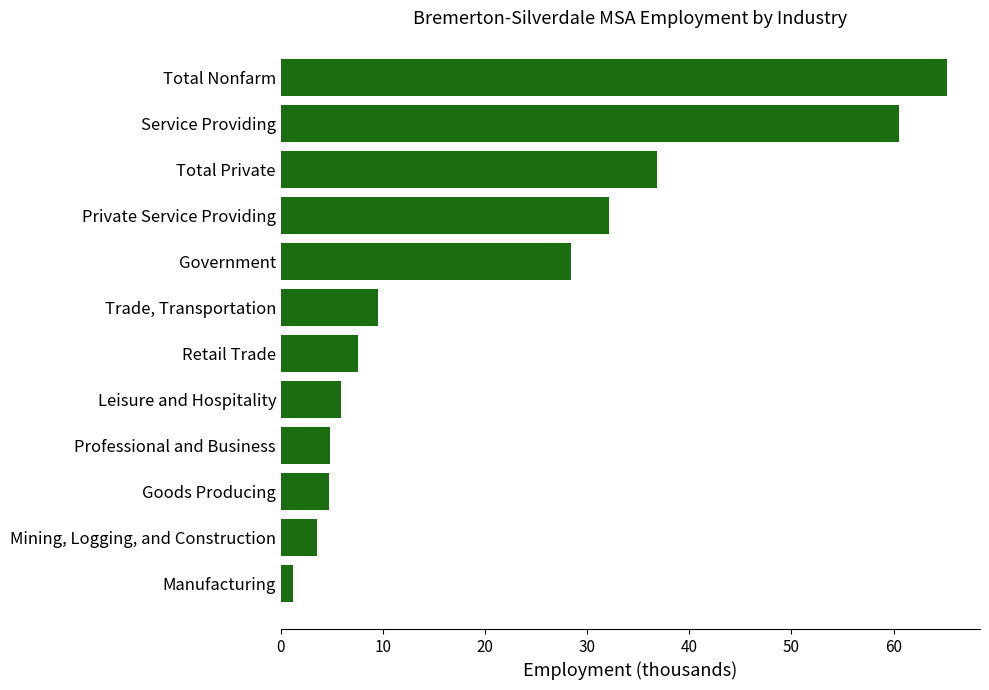

What is the value of the 11th bar from the top?

3.5